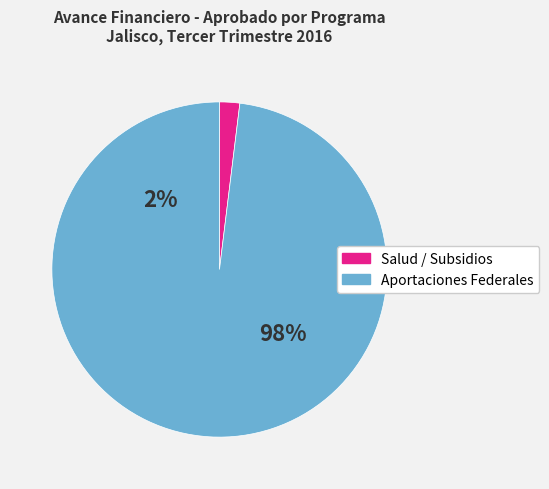

What portion of the pie excludes S072 (2010)?

98.3%